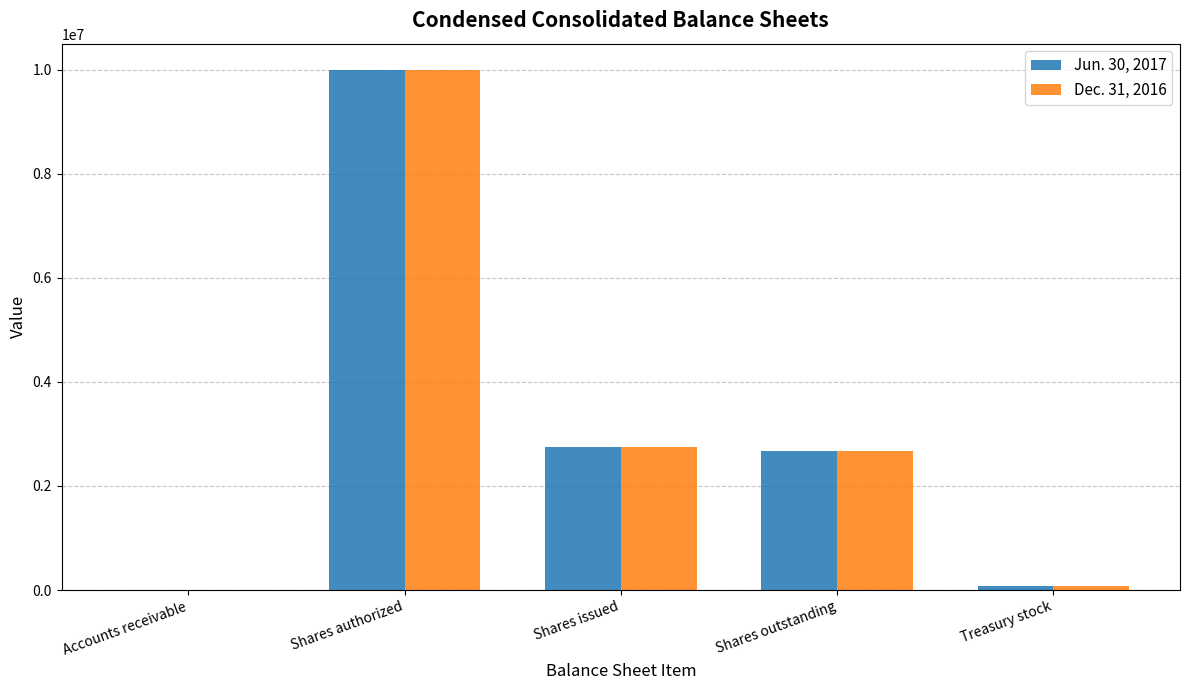

What is the maximum value shown in the chart?

10000000